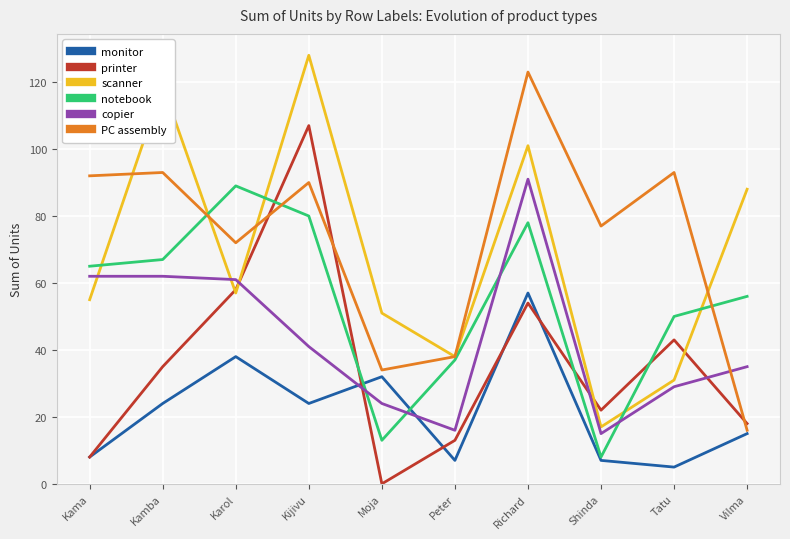

What position from the right is Richard?

4